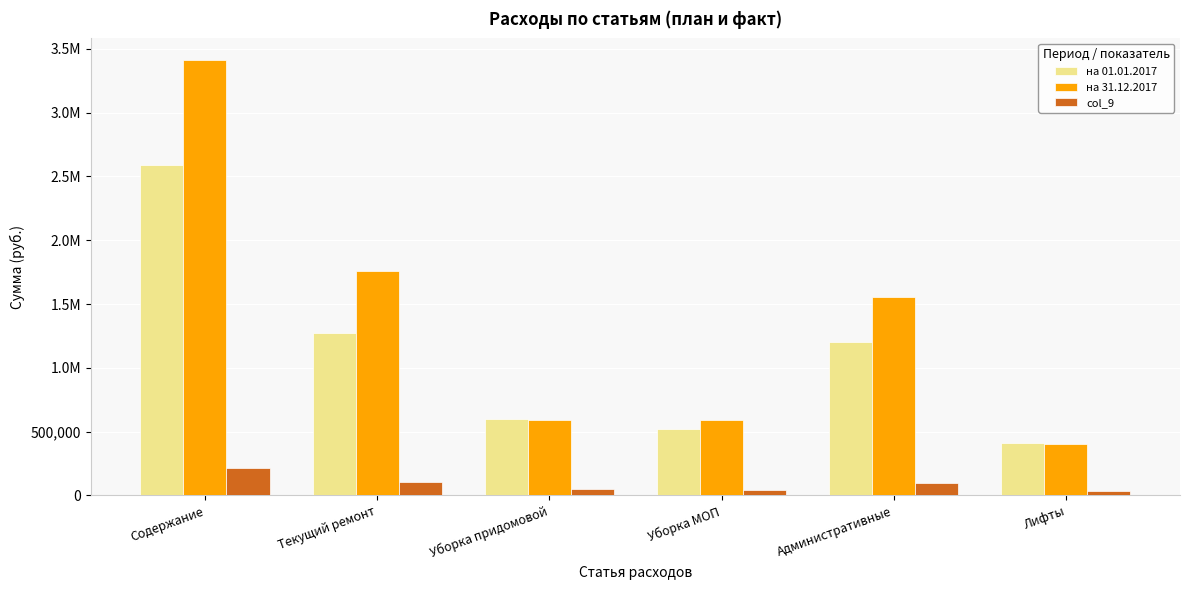

What position from the right is Содержание?

6